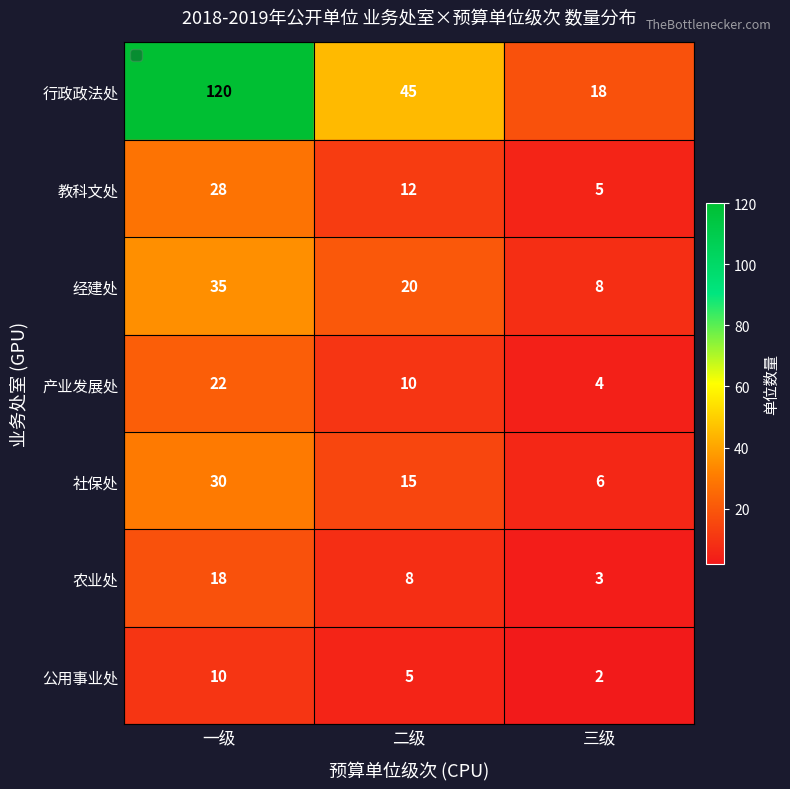

What is the difference between the 经建处 values at 二级 and 三级?

12